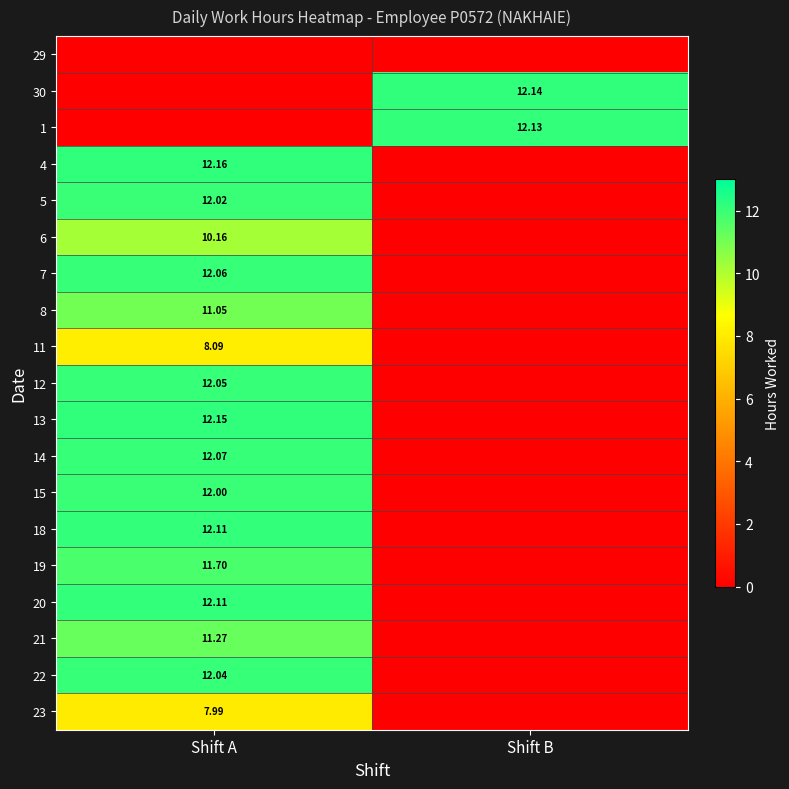

How many distinct data groups are displayed?

19